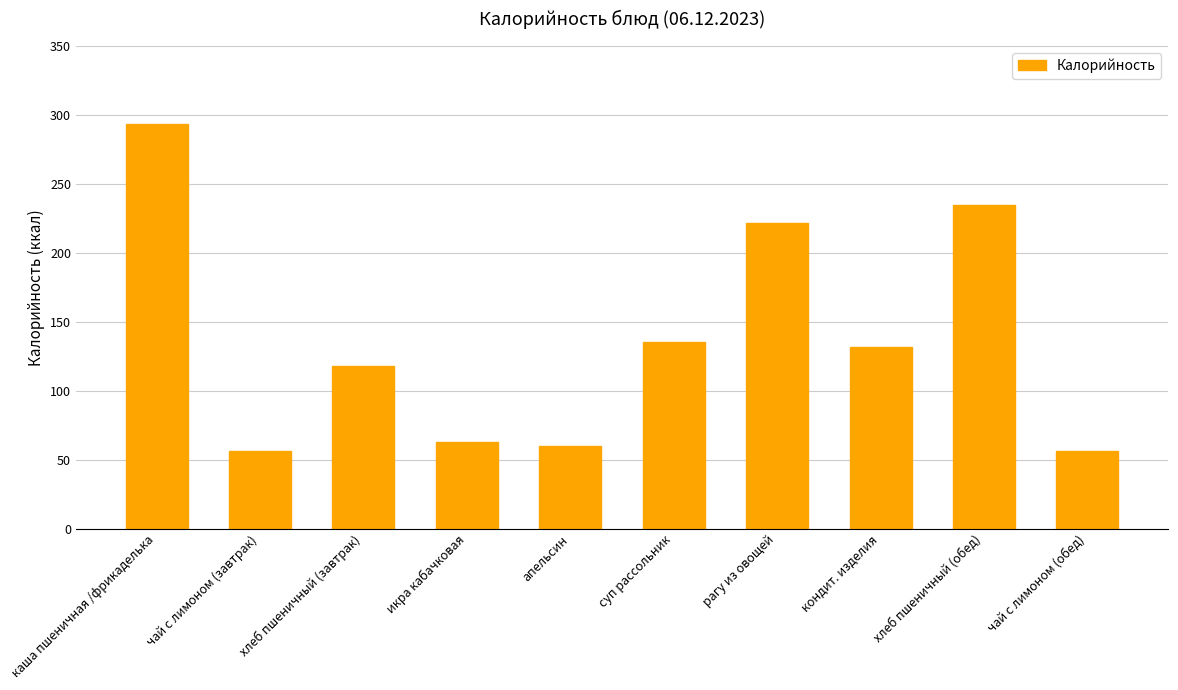

Reading left to right, what are all the values shown in this chart?

293.4	56.0	118.0	63.0	60.0	135.0	221.3	131.4	235.0	56.0